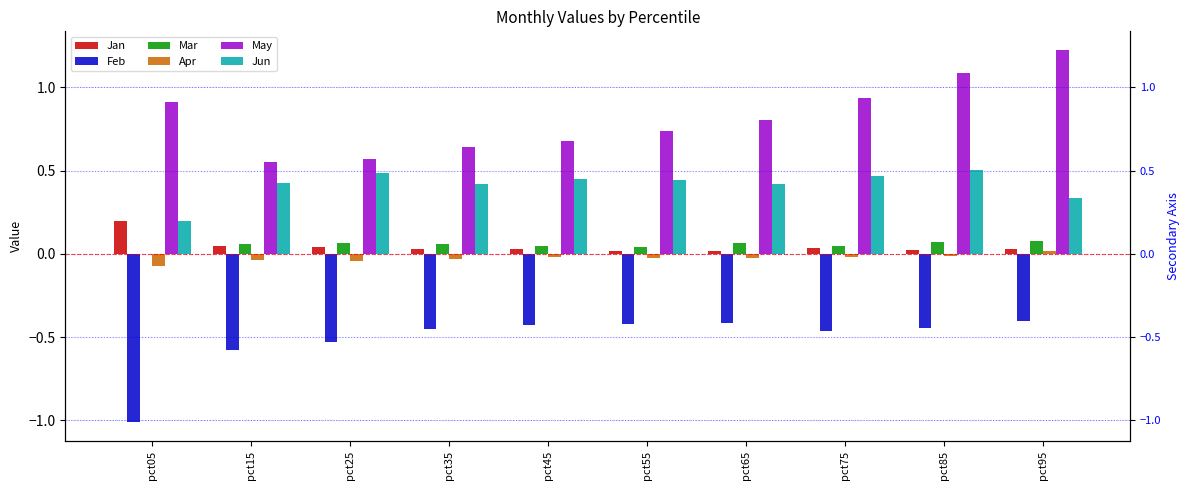

How many bars are there in each group?

6